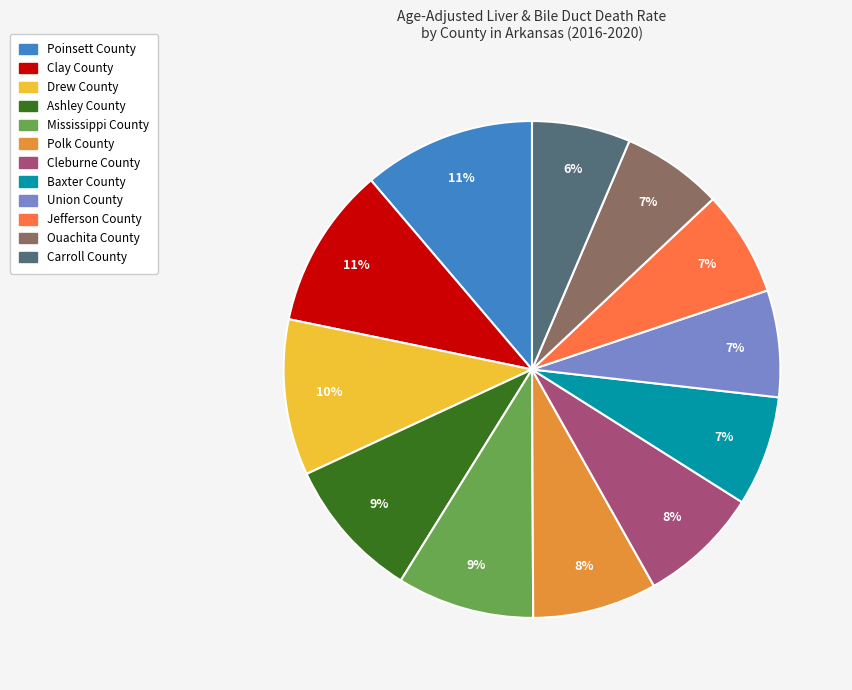

Is there any slice that represents more than half of the pie?

No